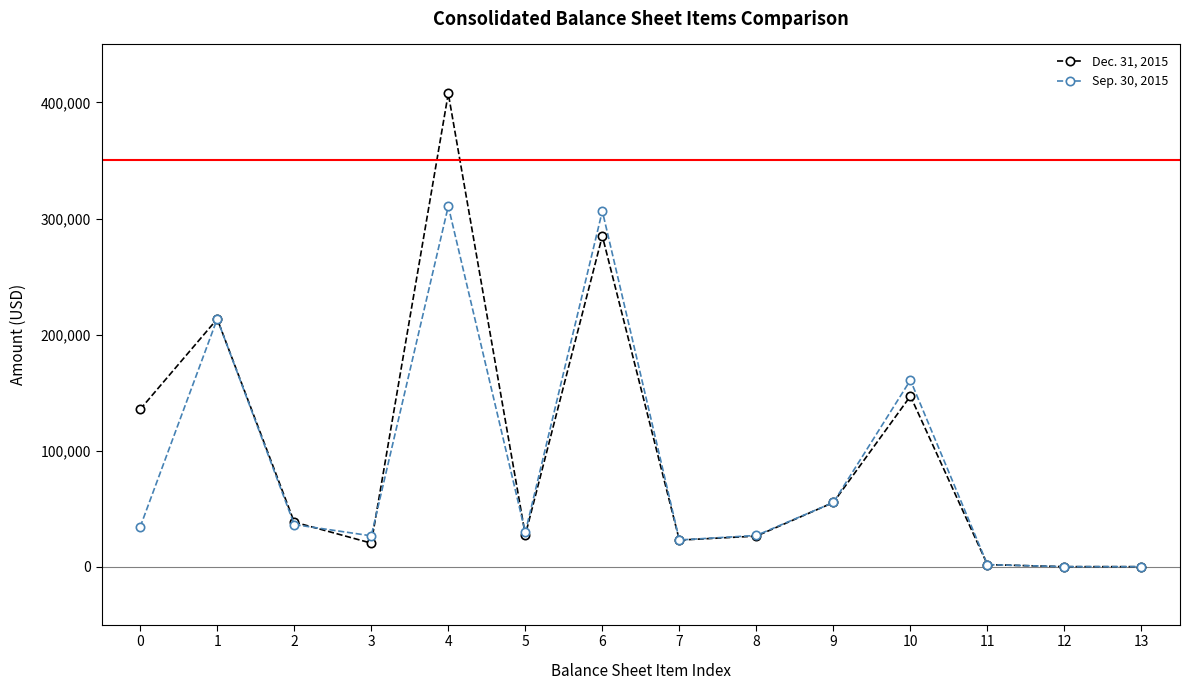

What is the greatest value displayed?

407754